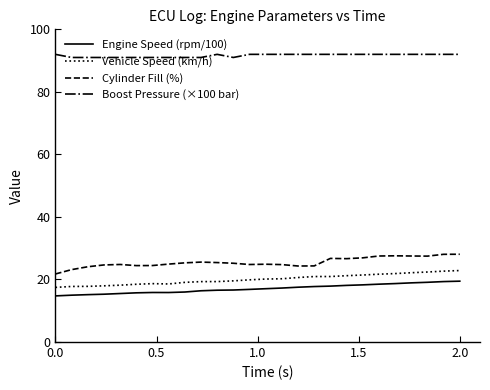

Which series has the largest total across all categories?

Boost Pressure (×100 bar)